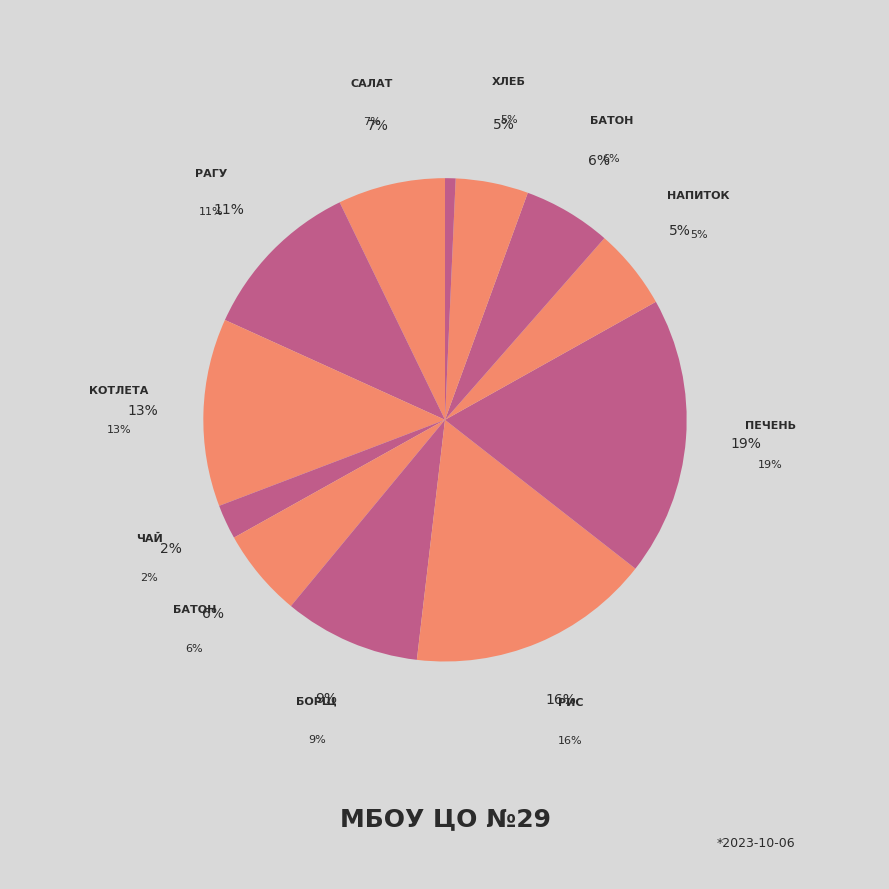

Is it true that Печень говяжья по-строгановски is 12% of the pie?

False